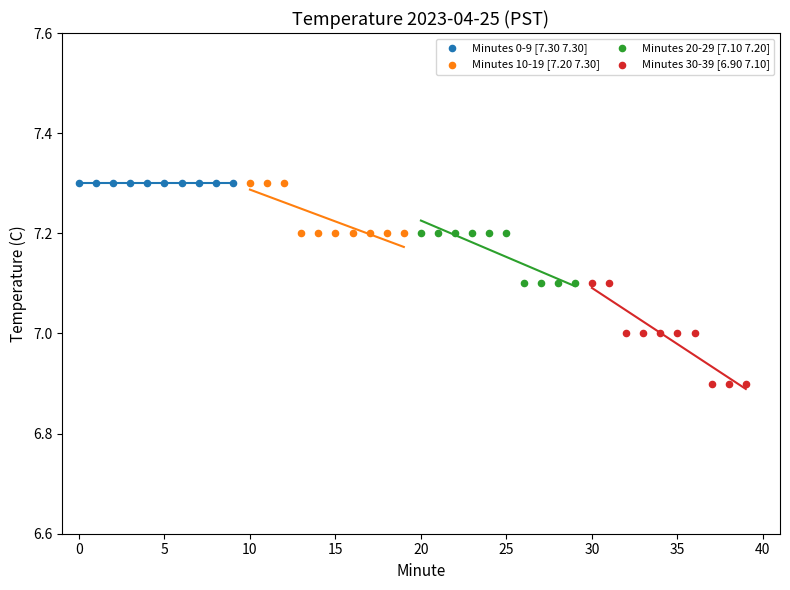

Which series contains the lowest Y value?

Minutes 30-39 [6.90 7.10]